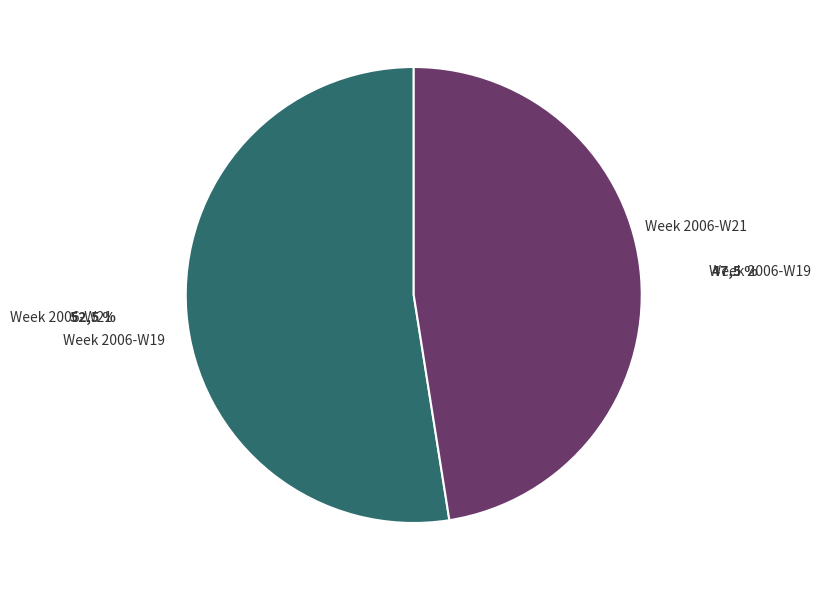

Approximately how many times larger is the value at Sample assessments during 2006-W19 compared to Sample assessments during 2006-W21?

0.9